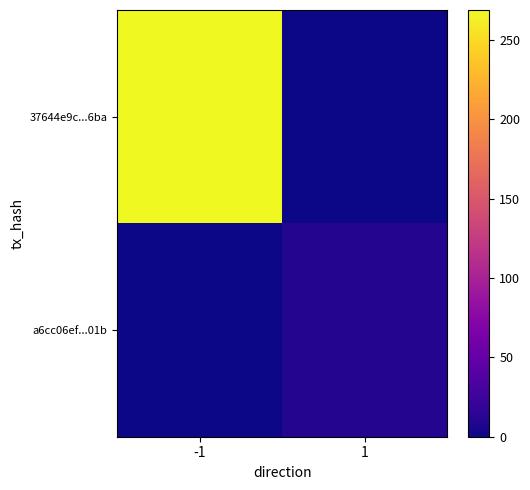

Reading left to right, list all the values displayed in this chart.

37644e9c...6ba: -1=269	1=0
a6cc06ef...01b: -1=0	1=10